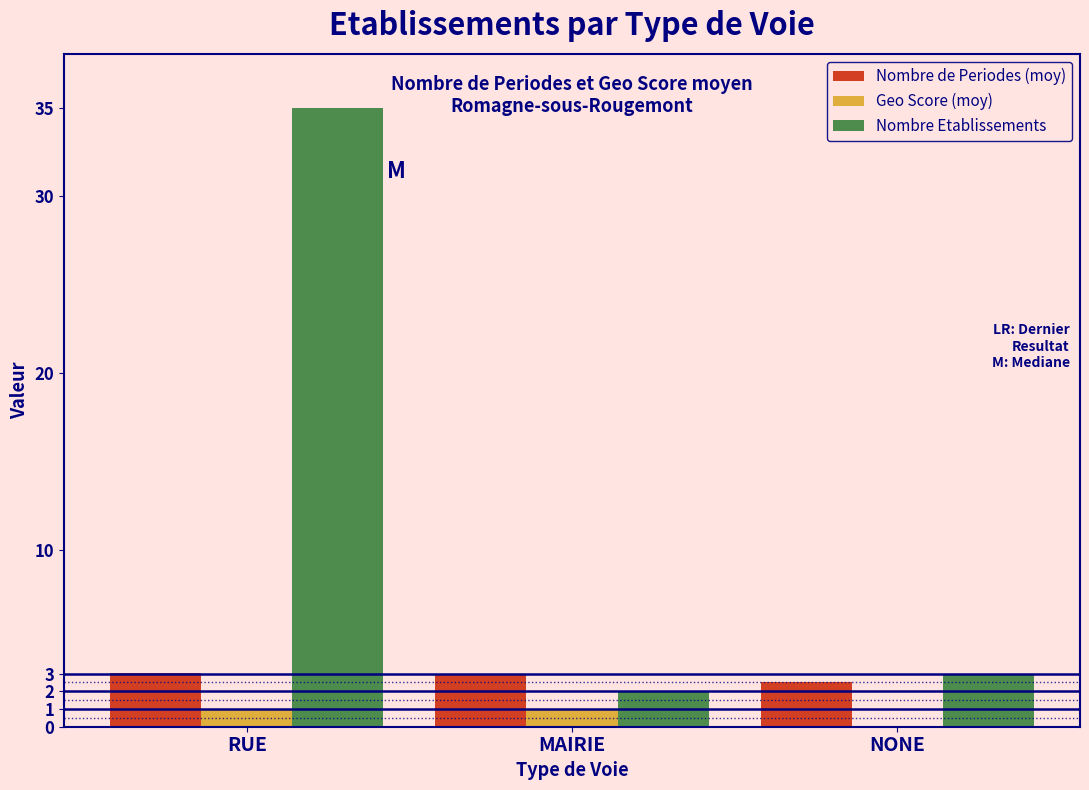

Is the value of Nombre de Periodes (moy) at NONE greater than the value of Geo Score (moy) at RUE?

Yes